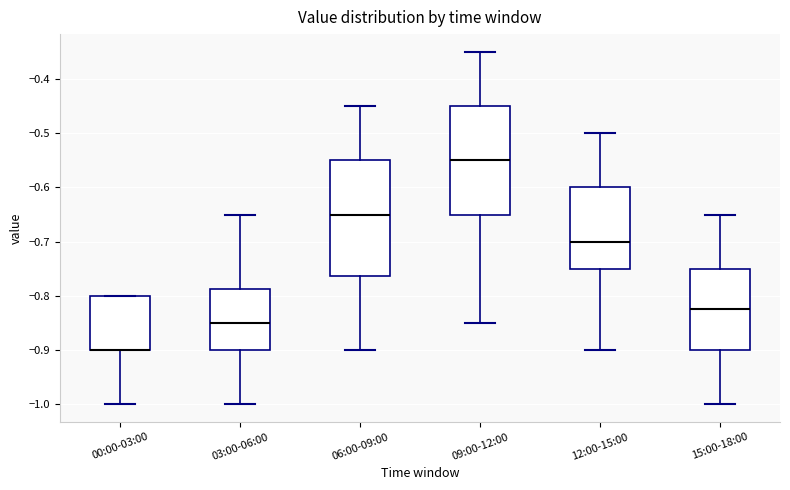

Reading left to right, transcribe this box plot: for each box, give where its median line is, the range the box spans, and where its two whiskers end, as read against the y-axis. The values are not printed on the chart, so give them approximately, as read against the axis.

00:00-03:00: median -0.90 (drawn on the box's lower edge), box -0.90 to -0.80, whiskers -1.00 to -0.80
03:00-06:00: median -0.85, box -0.90 to -0.79, whiskers -1.00 to -0.65
06:00-09:00: median -0.65, box -0.76 to -0.55, whiskers -0.90 to -0.45
09:00-12:00: median -0.55, box -0.65 to -0.45, whiskers -0.85 to -0.35
12:00-15:00: median -0.70, box -0.75 to -0.60, whiskers -0.90 to -0.50
15:00-18:00: median -0.82, box -0.90 to -0.75, whiskers -1.00 to -0.65